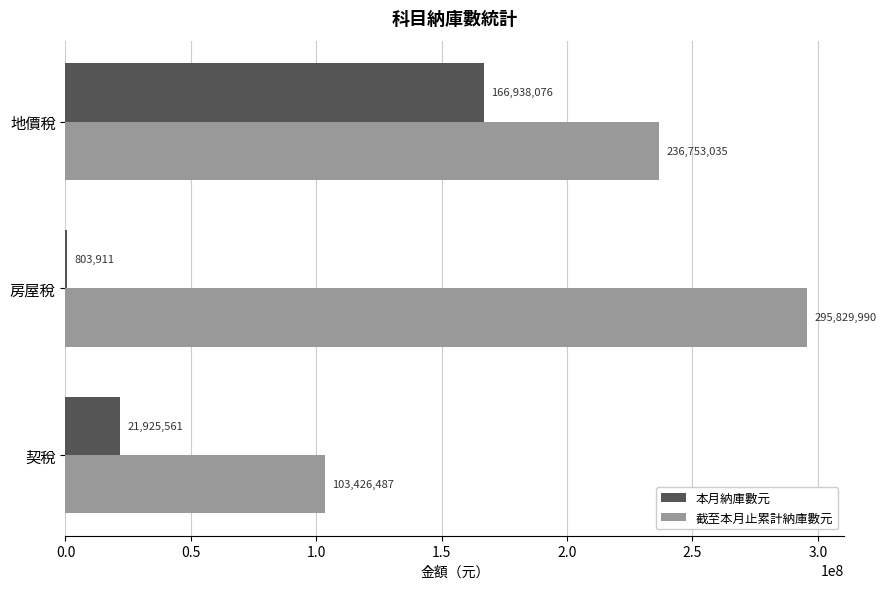

The 截至本月止累計納庫數元 series shows 150363861 at 房屋稅. True or false?

False